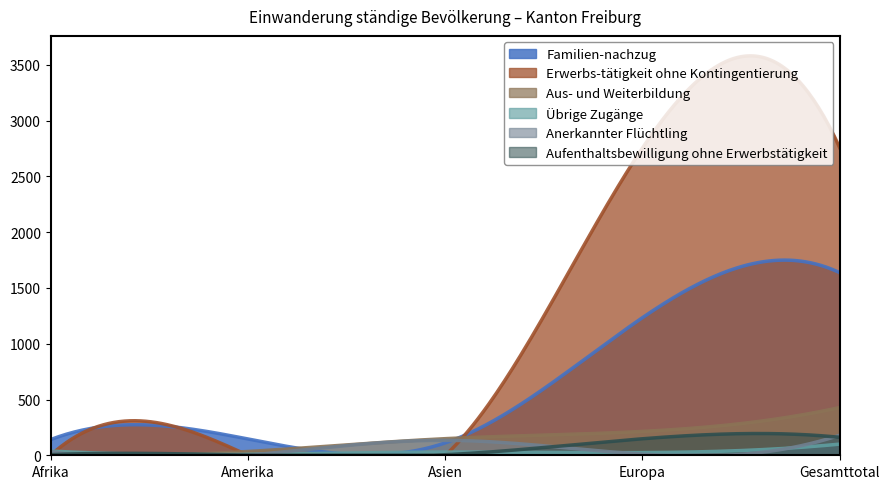

Reading right to left, extract all data points from this chart.

Familien-nachzug: 1637	1234	111	146	141
Erwerbs-tätigkeit ohne Kontingentierung: 2756	2755	0	0	1
Aus- und Weiterbildung: 428	214	149	34	31
Übrige Zugänge: 100	24	29	9	38
Anerkannter Flüchtling: 180	10	134	0	36
Aufenthaltsbewilligung ohne Erwerbstätigkeit: 161	148	5	1	6